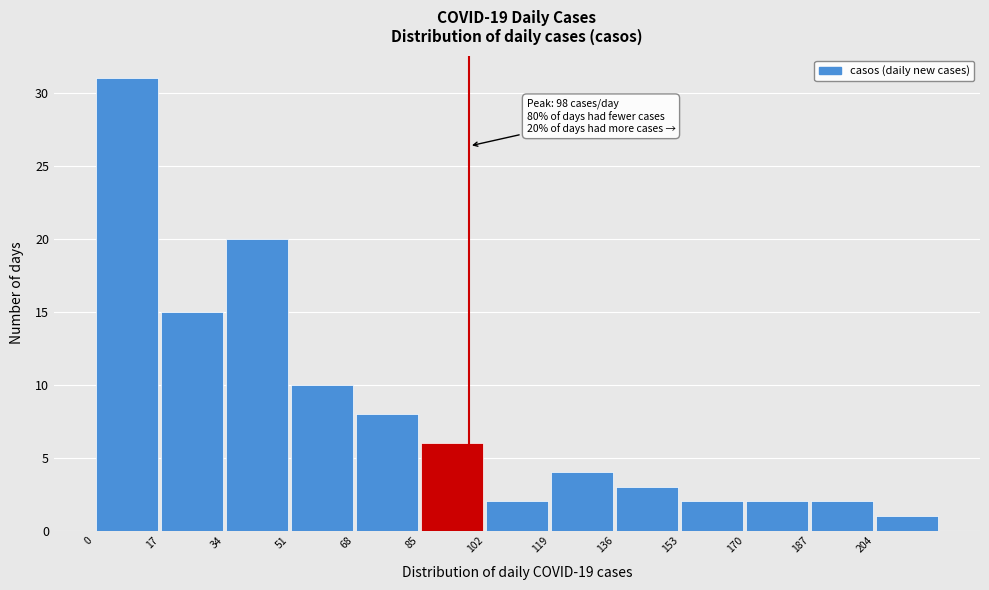

Which range on the x-axis has the tallest bar?

0 to 17